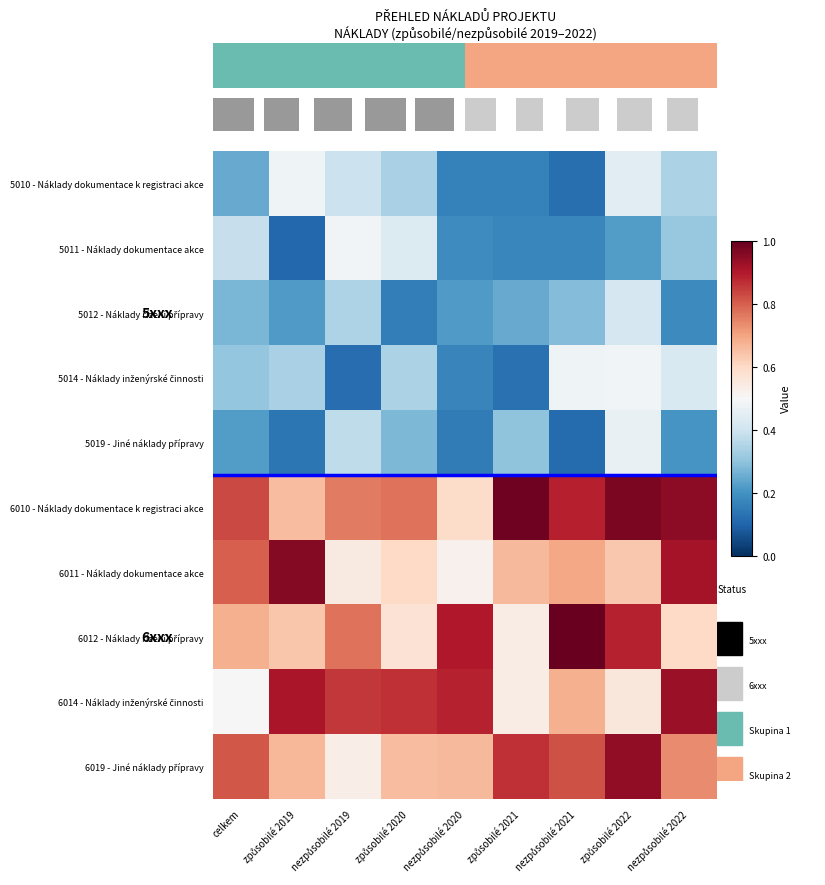

Count the number of categories in the chart.

9